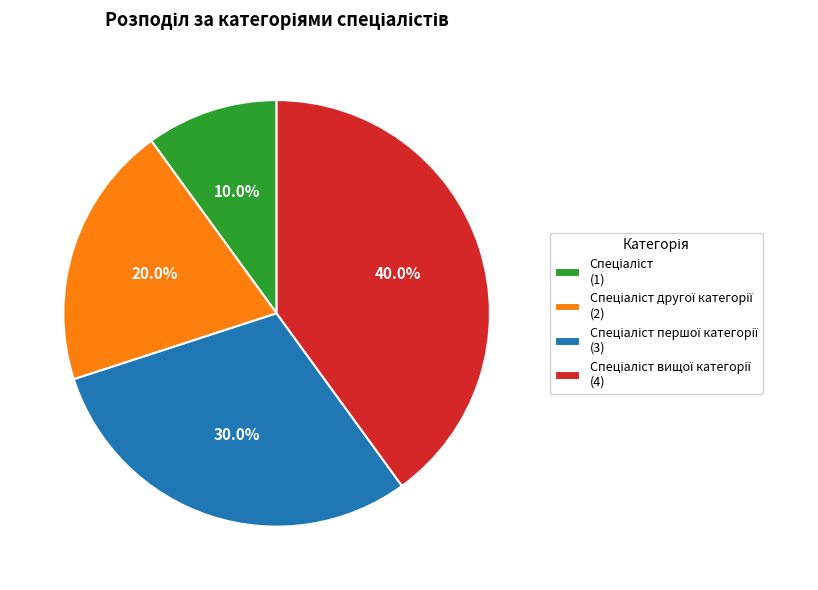

Is there any slice that represents more than half of the pie?

No